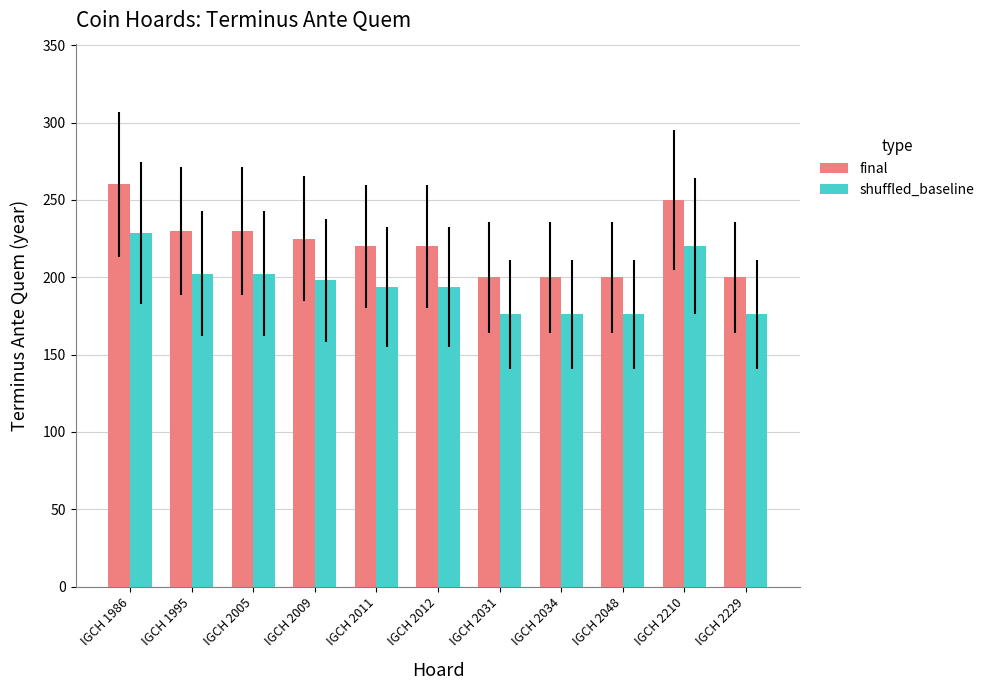

What is the total value across all series at IGCH 2012?

413.6